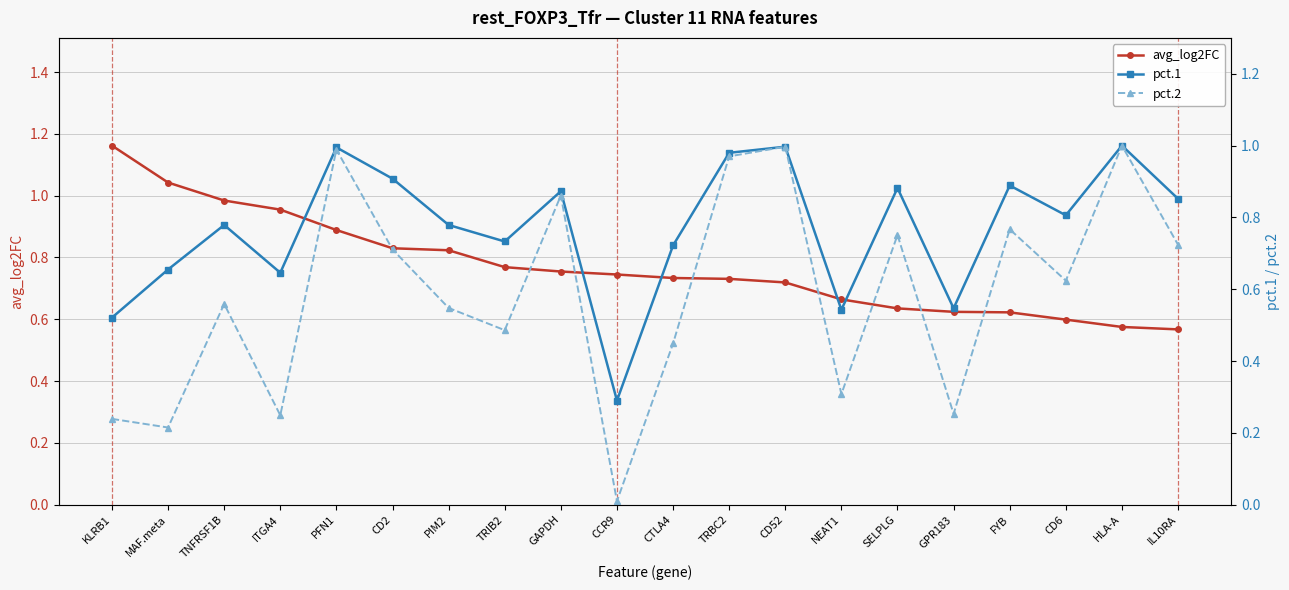

True or false: pct.1 and pct.2 cross at least once.

False